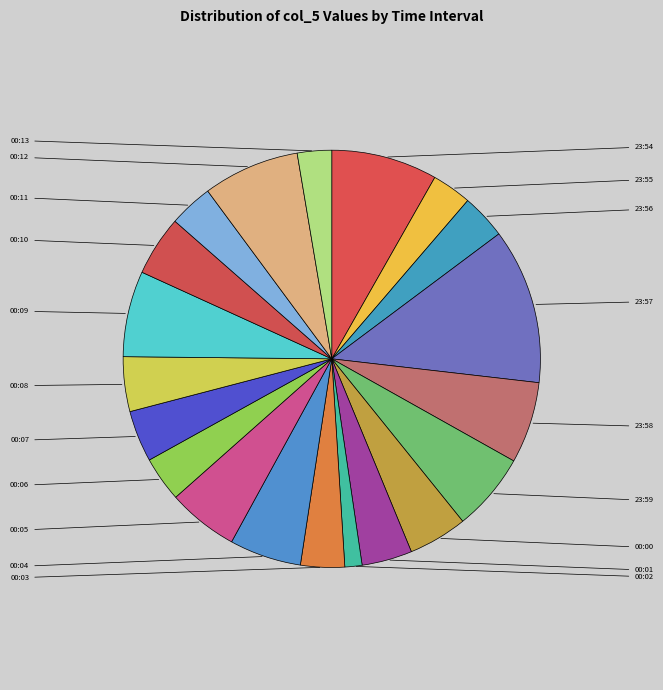

Approximately how many times larger is the value at 23:55 compared to 00:10?

0.7